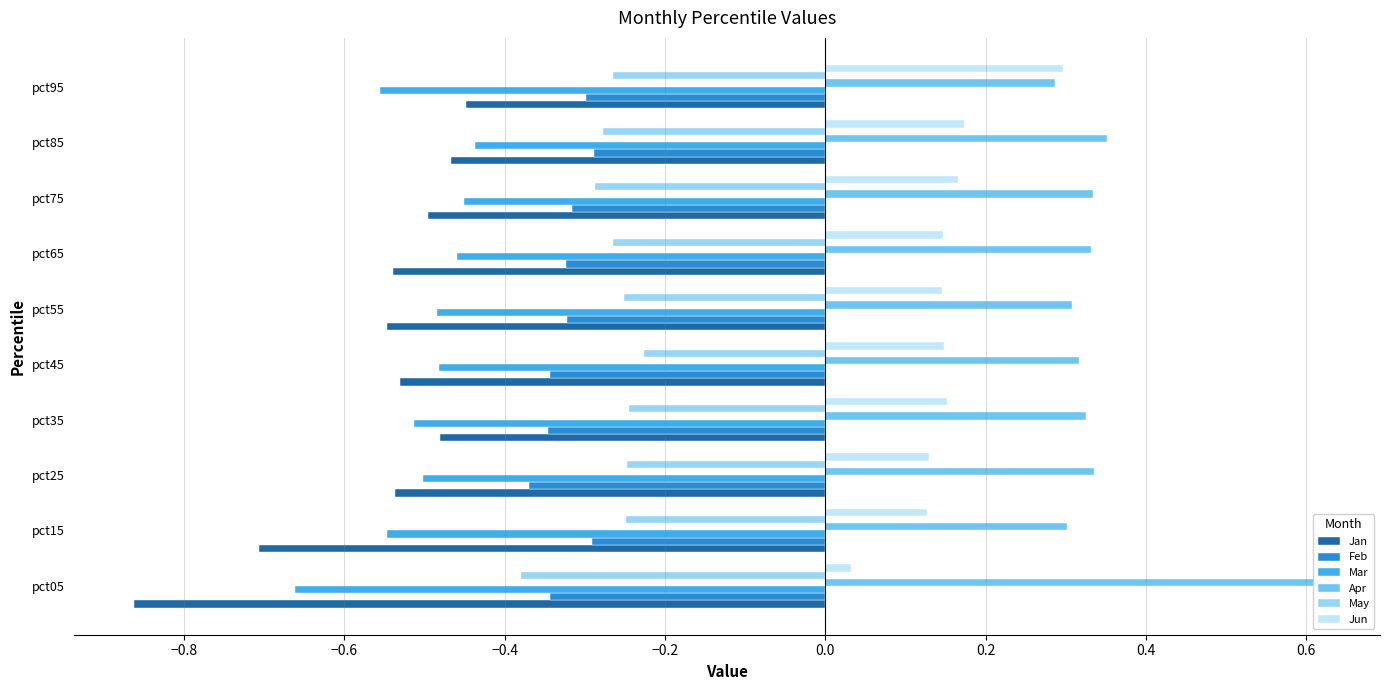

Which series has the widest spread of values?

Jan